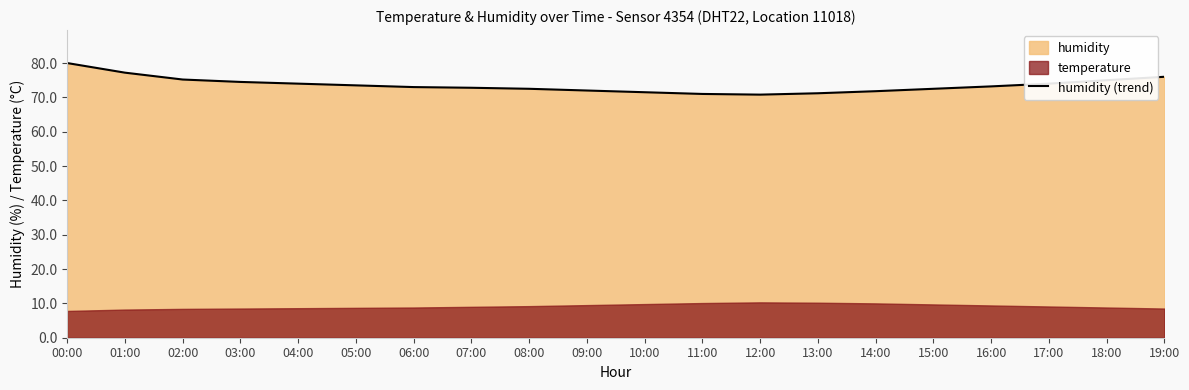

The chart shows a value of 106.7 at 06:00. True or false?

False